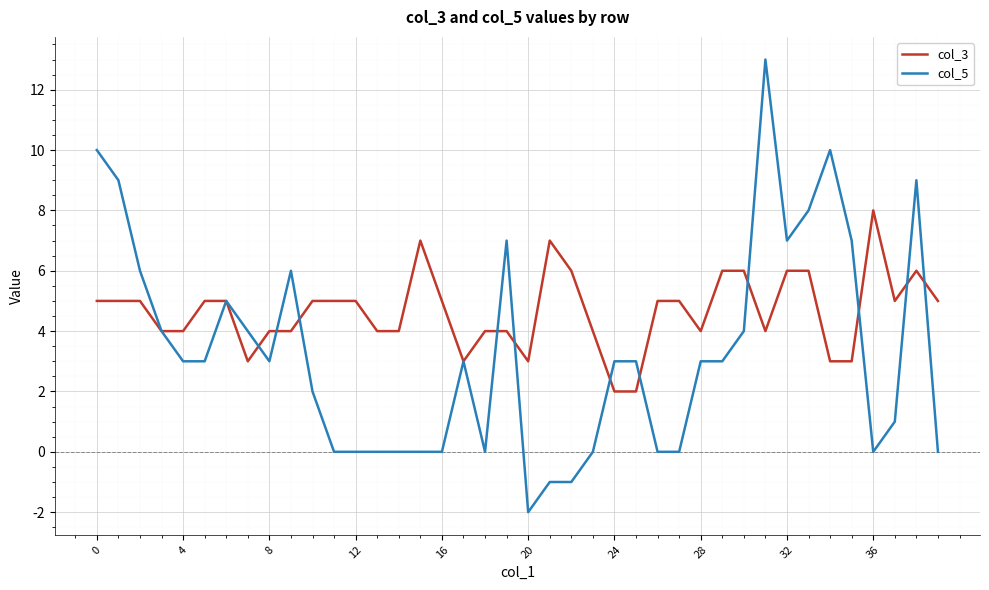

Which series has the largest total across all categories?

col_3